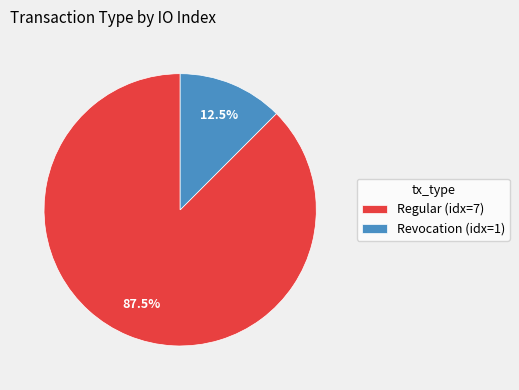

How much of the chart is everything except Revocation (idx=1)?

87.5%